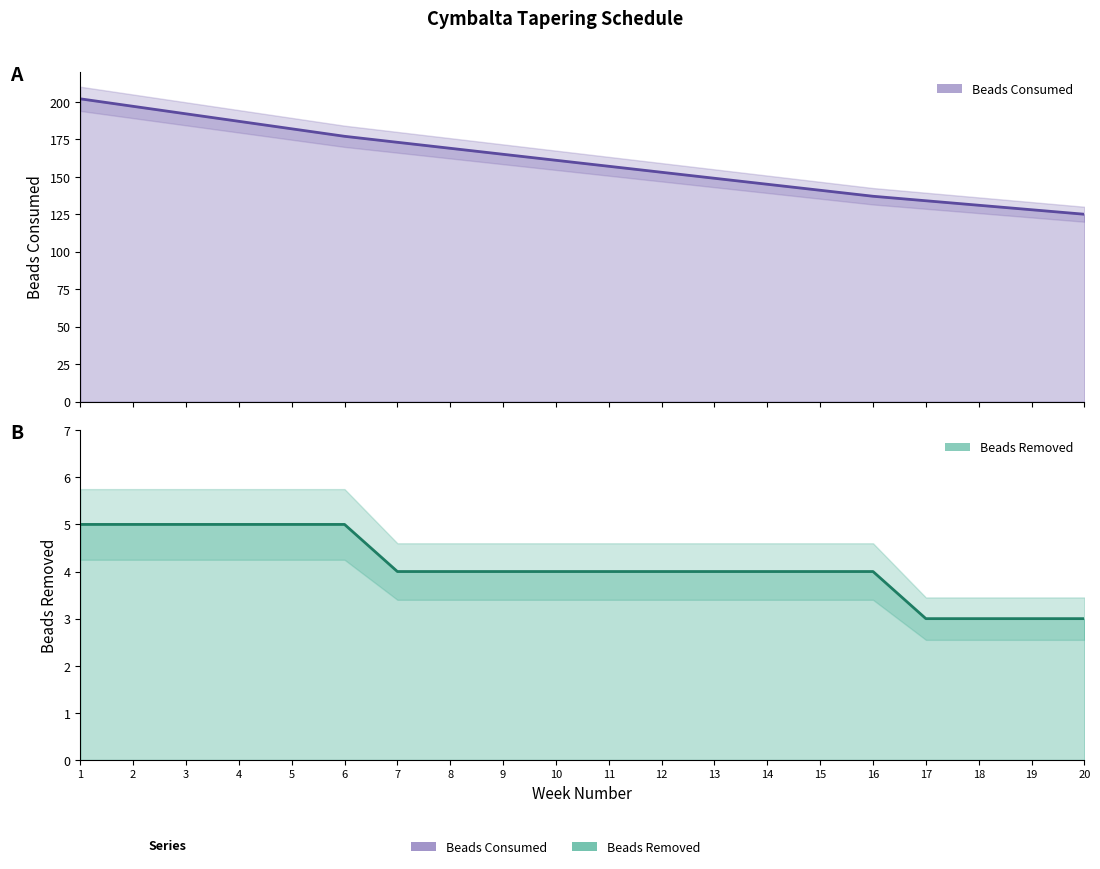

At 11, list the series in order from smallest to largest.

Beads Removed, Beads Consumed